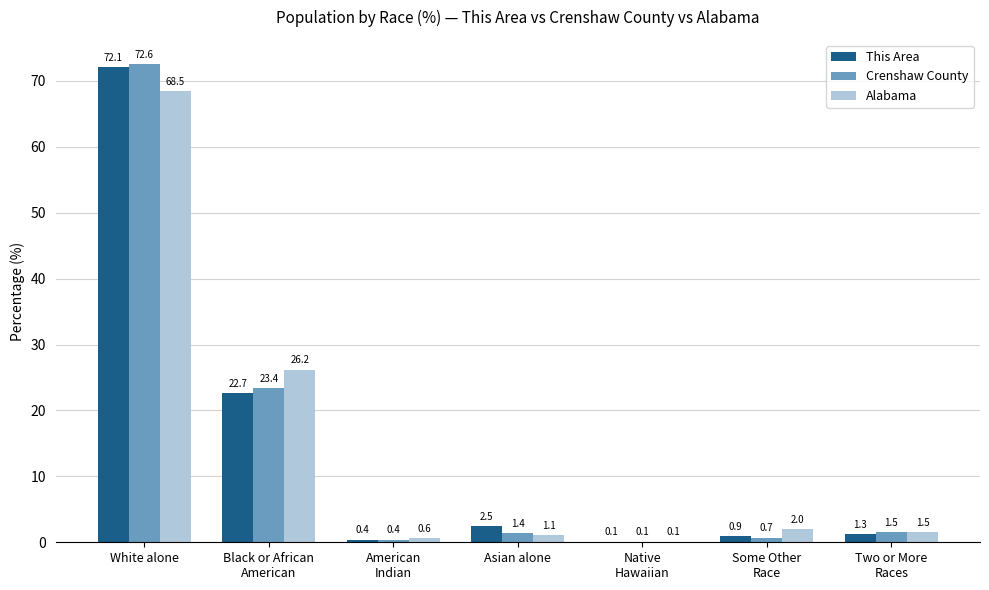

What is the sum of the This Area values at White alone and Asian alone?

74.6